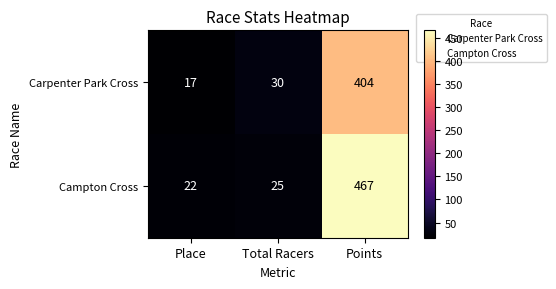

Is it true that Campton Cross equals 9 at Total Racers?

False